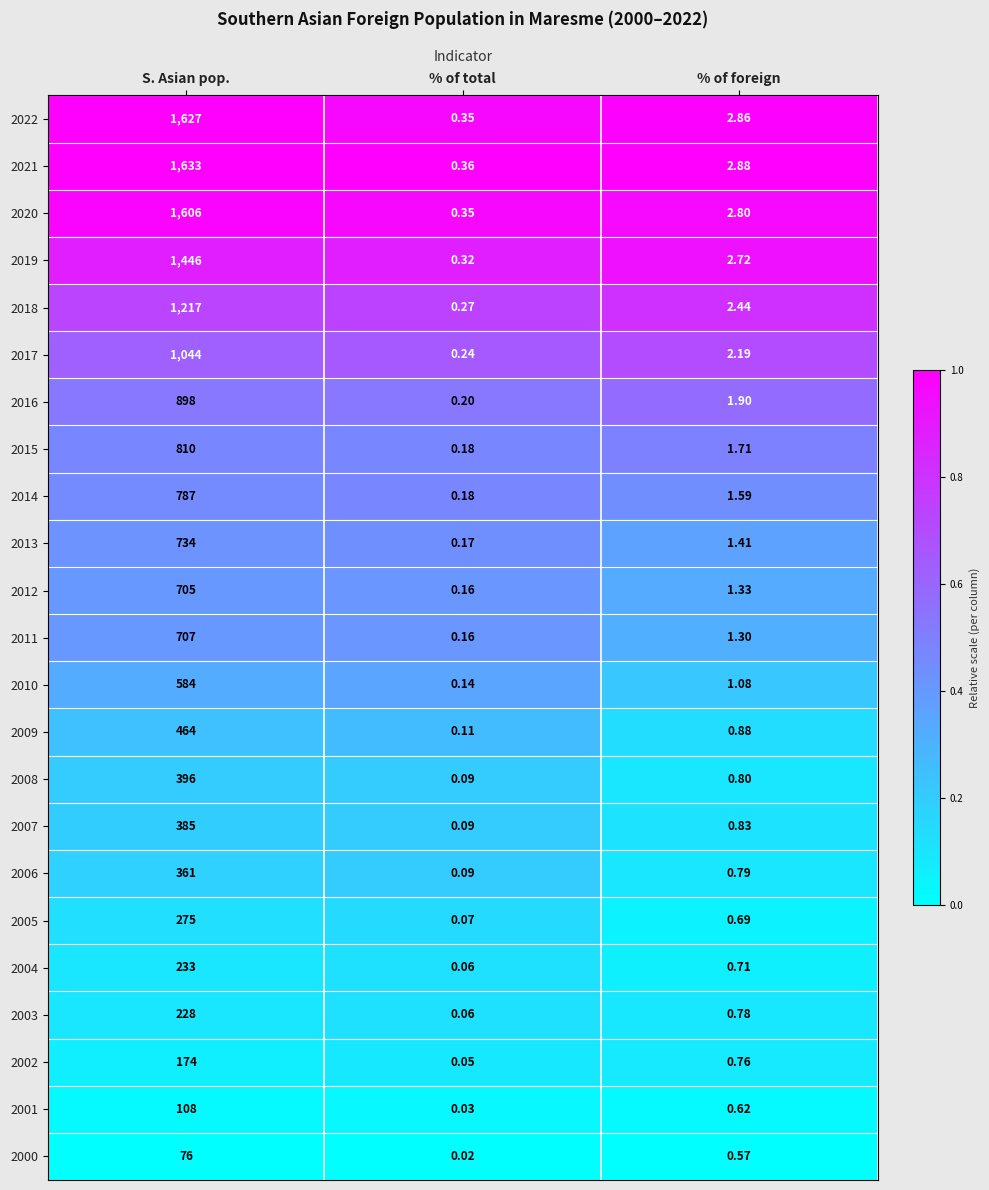

Rank the categories by 2011 value from lowest to highest.

% of total, % of foreign, S. Asian pop.